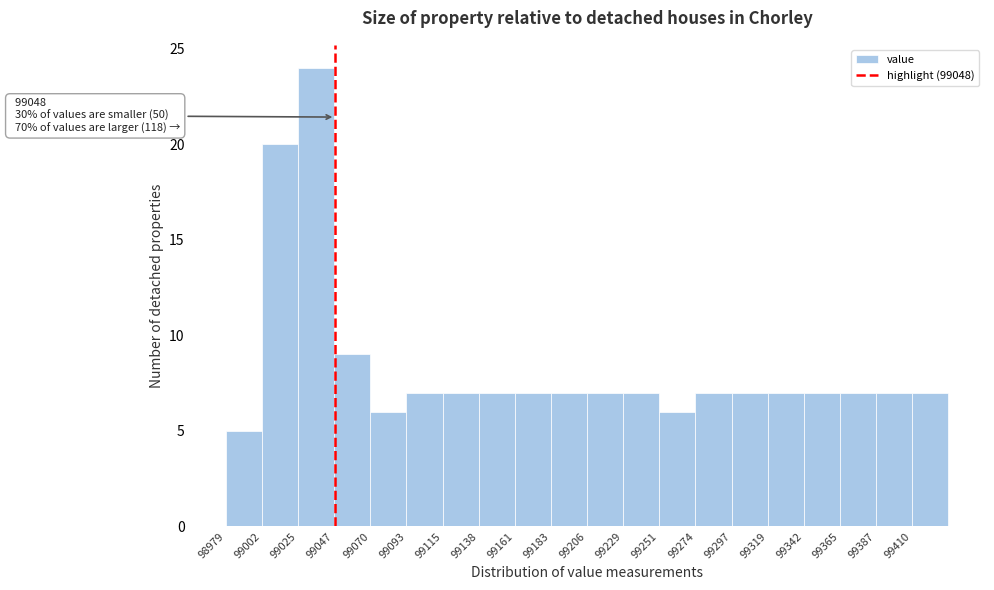

Over which range of the x-axis is the bar tallest?

99025 to 99045